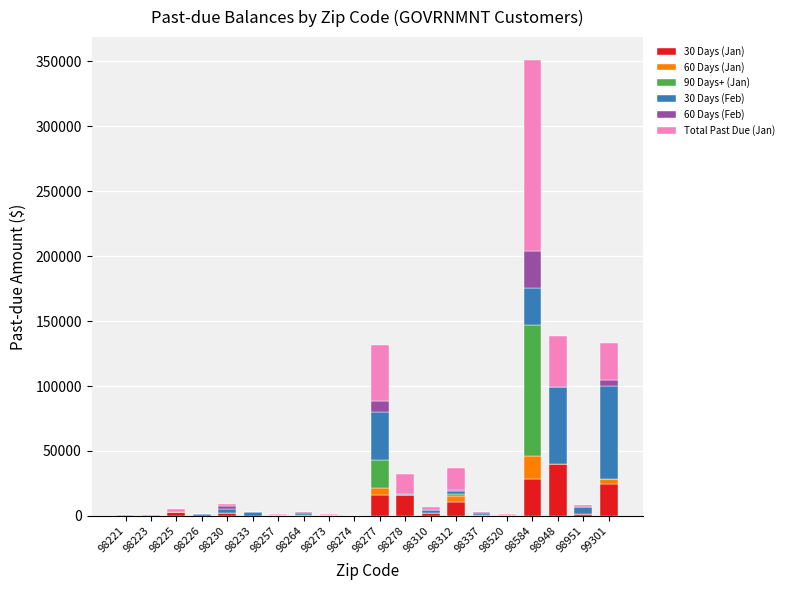

At which category is the sum across all series the highest?

98584